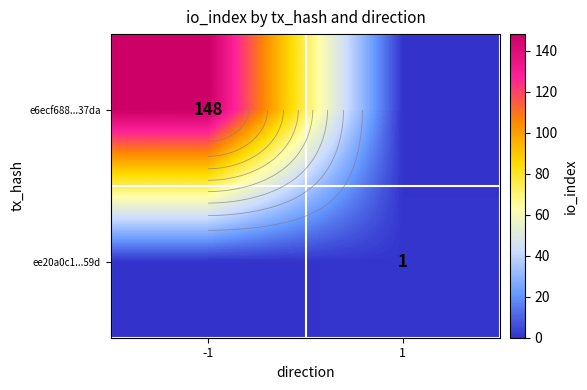

Which series has the widest spread of values?

e6ecf688...37da